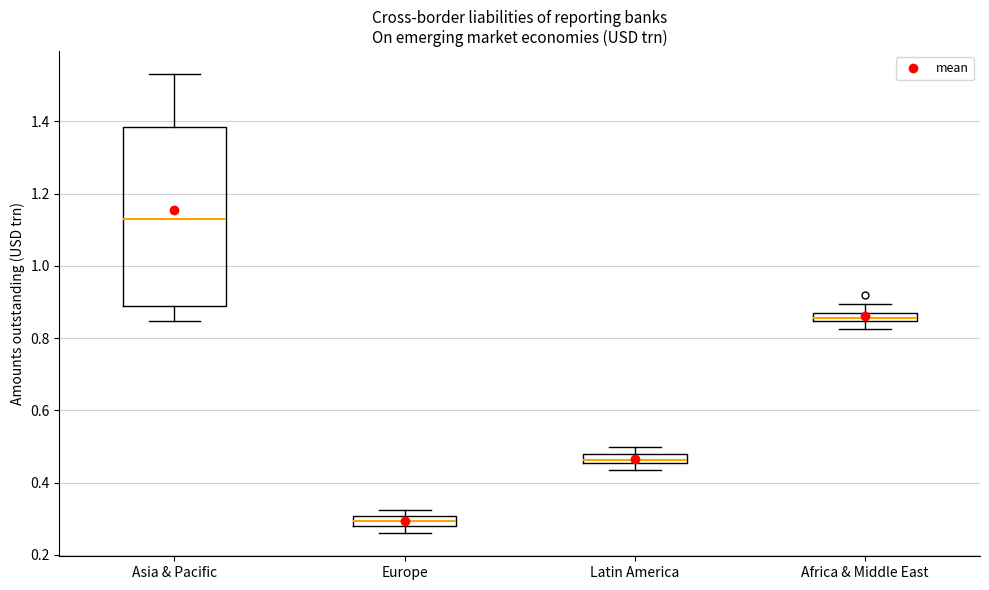

Which box has the highest median line?

Asia & Pacific